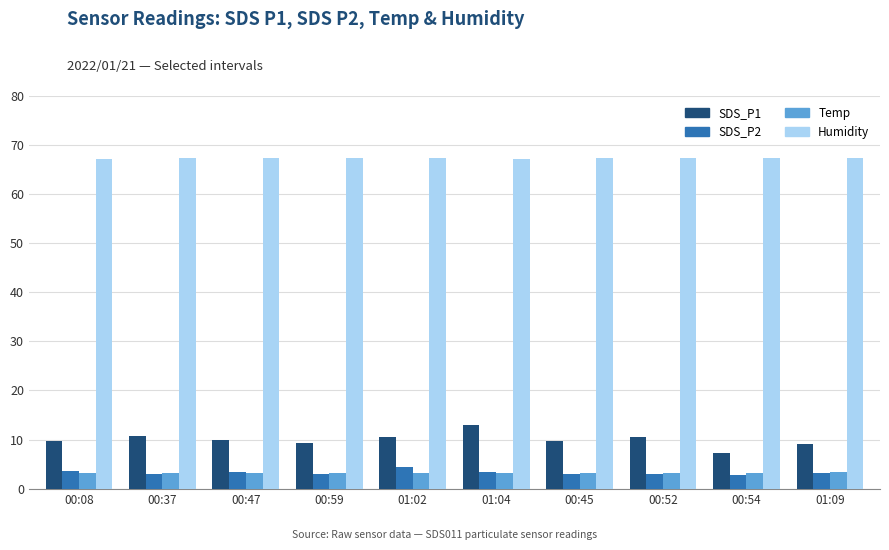

What position from the right is 00:52?

3